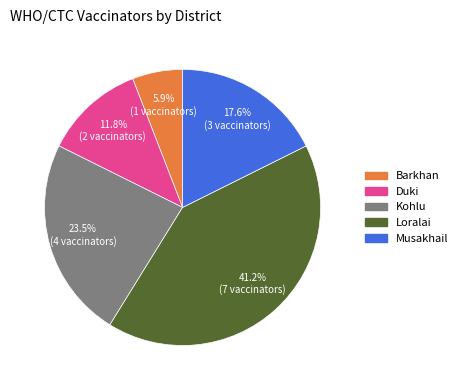

What is the largest slice in the pie chart?

Loralai